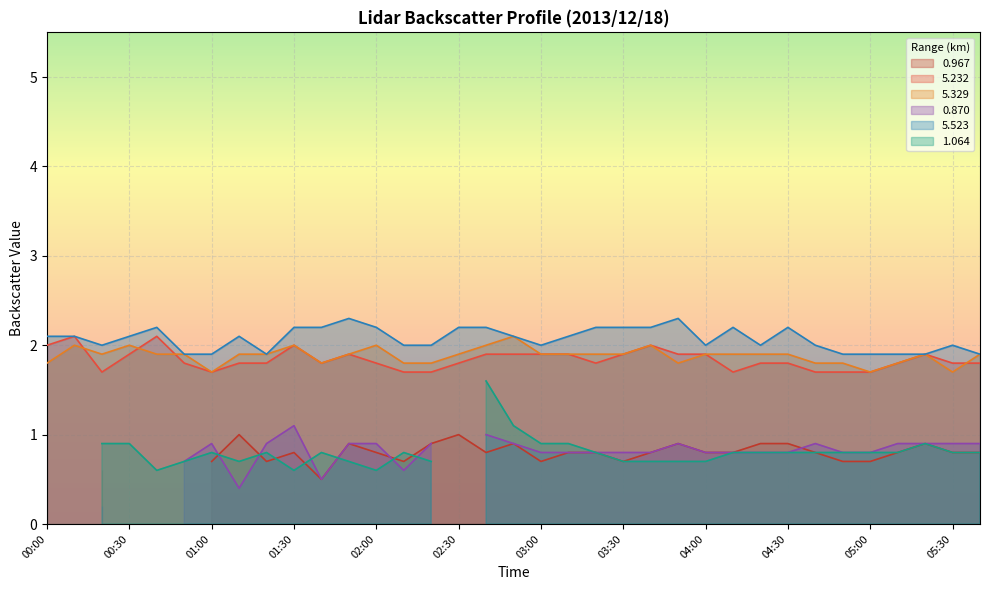

True or false: 5.232 has a value of 0.6 at 05:00.

False